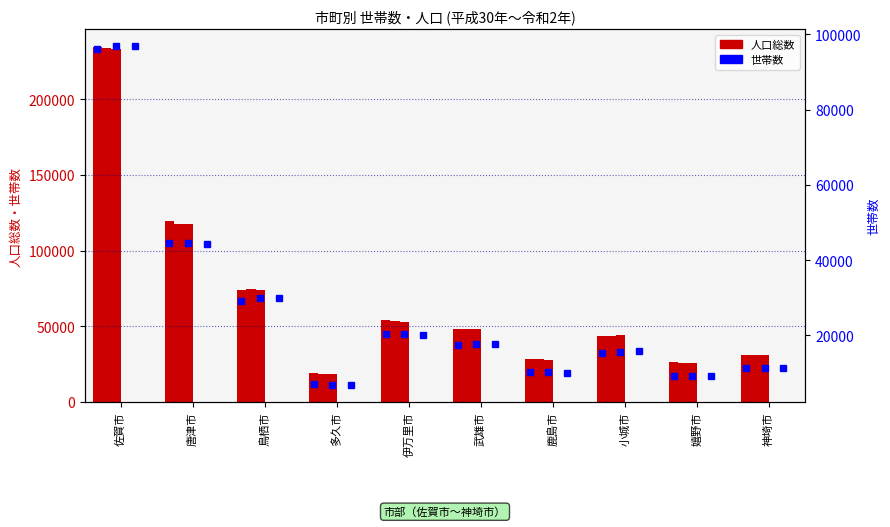

At which label does 世帯数(H30) reach its peak?

佐賀市